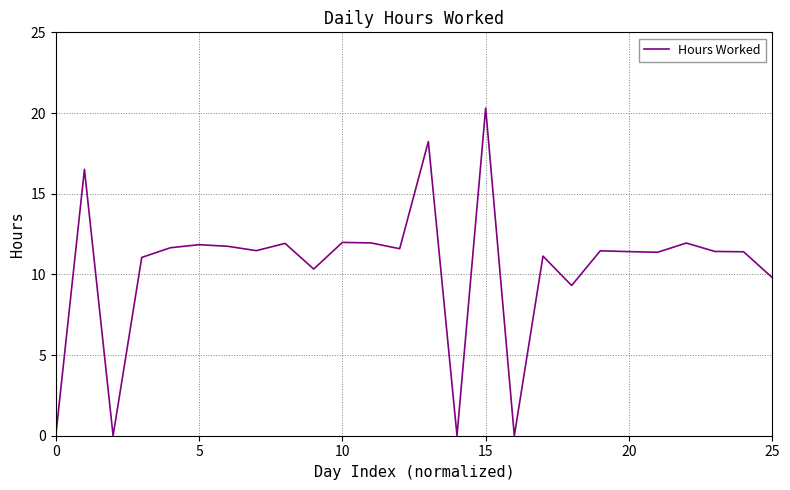

What is the difference between the maximum and minimum values?

20.3